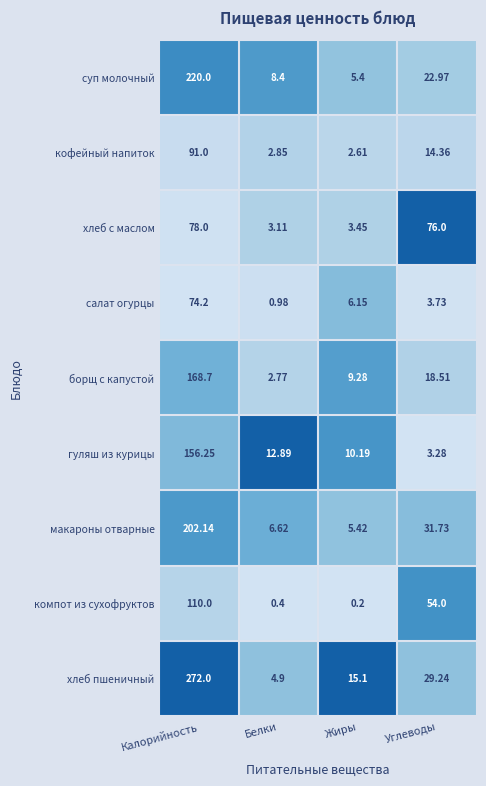

At which category does the chart reach its peak across all series?

Калорийность